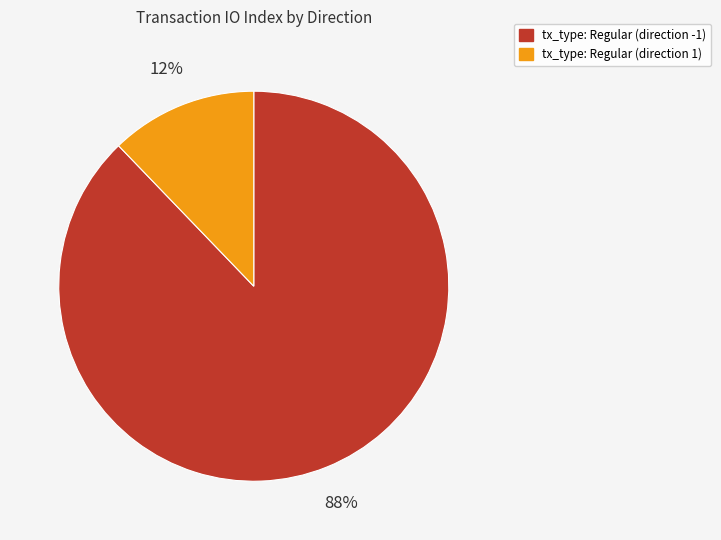

What percentage is the tx_type: Regular (direction 1) slice, to the nearest percent?

12%